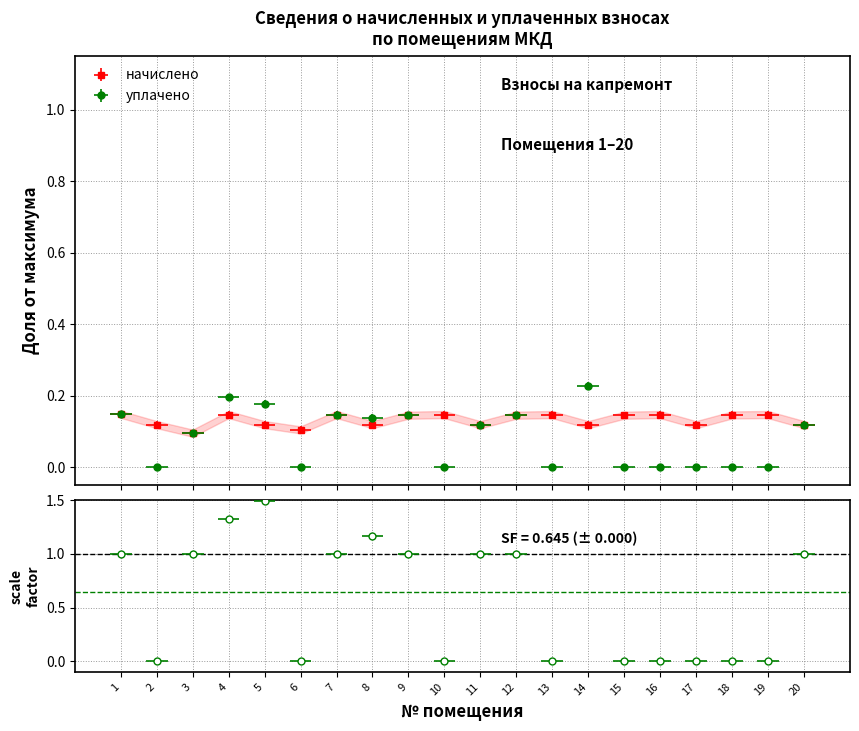

Which series has the largest range (max minus min)?

уплачено